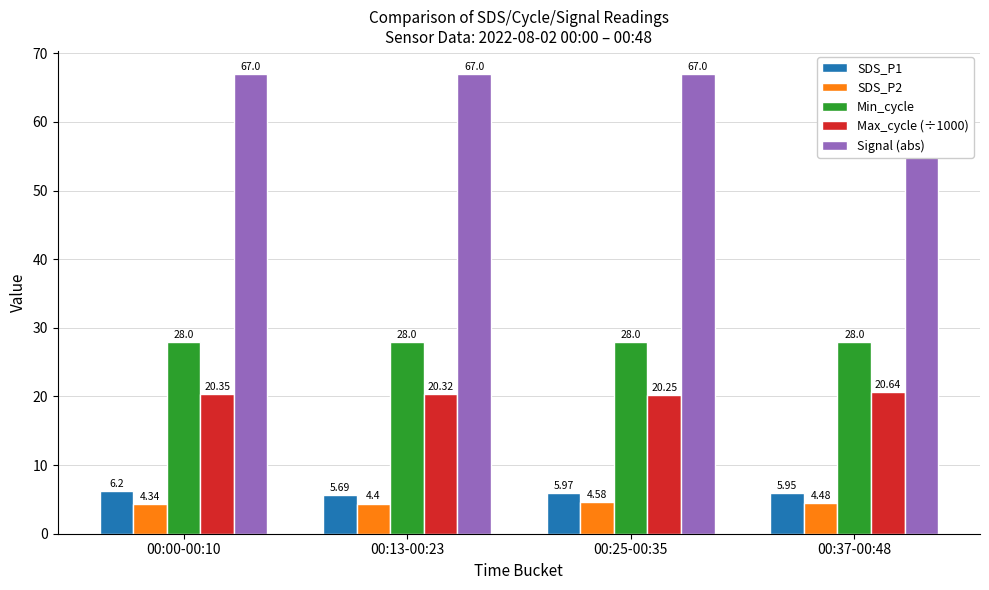

What is the label of the 4th bar from the right?

00:00-00:10